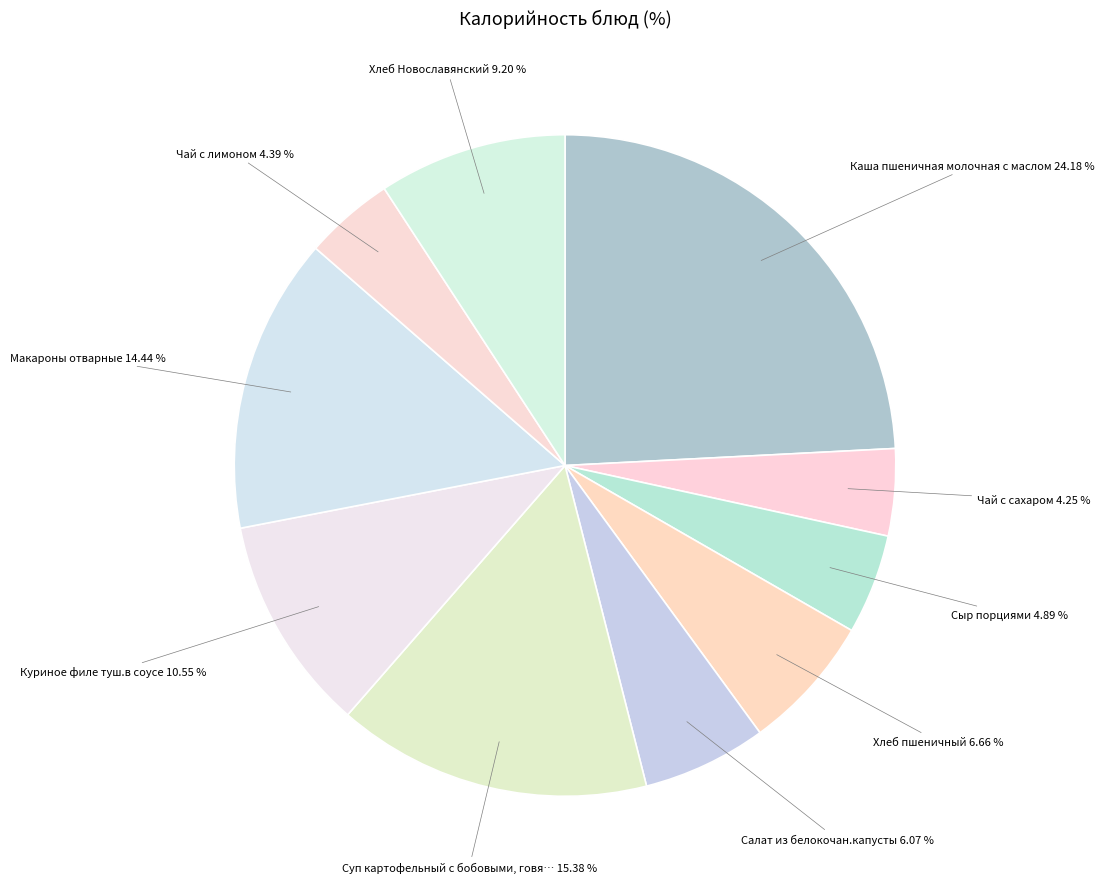

Rank the categories by value from lowest to highest.

Чай с сахаром, Чай с лимоном, Сыр порциями, Салат из белокочан.капусты, Хлеб пшеничный, Хлеб Новославянский, Куриное филе туш.в соусе, Макароны отварные, Суп картофельный с бобовыми, говядин., Каша пшеничная молочная с маслом